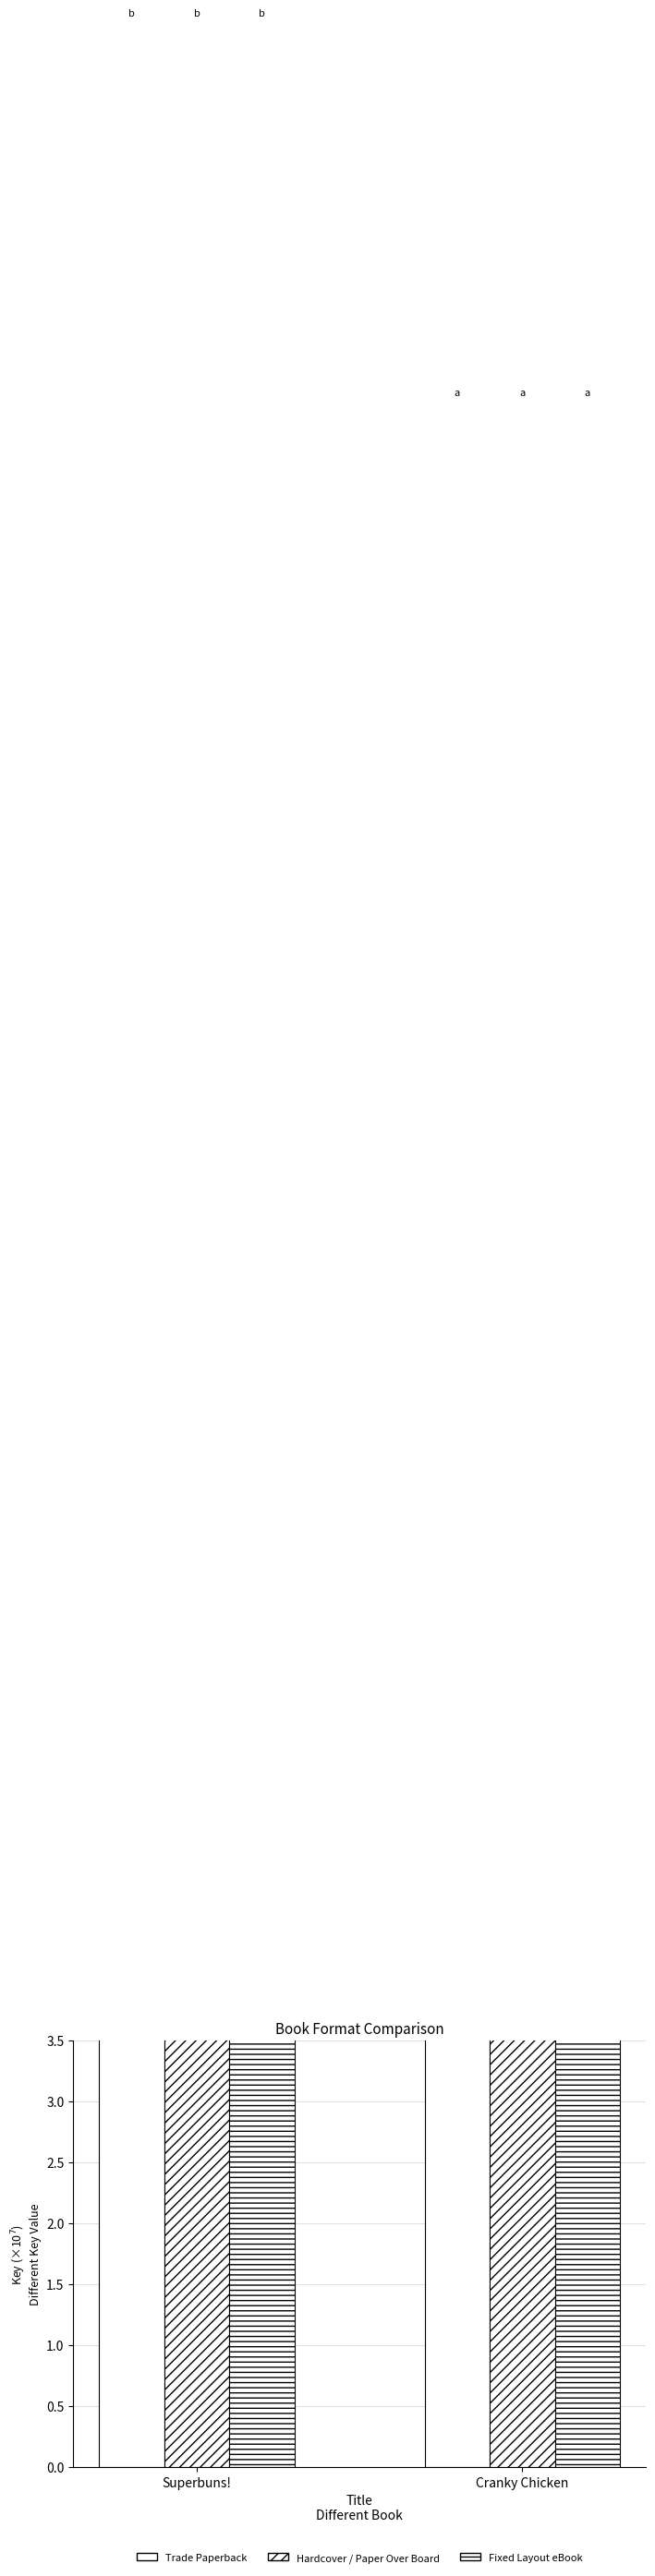

Rank the categories by Hardcover / Paper Over Board value from highest to lowest.

Superbuns!, Cranky Chicken